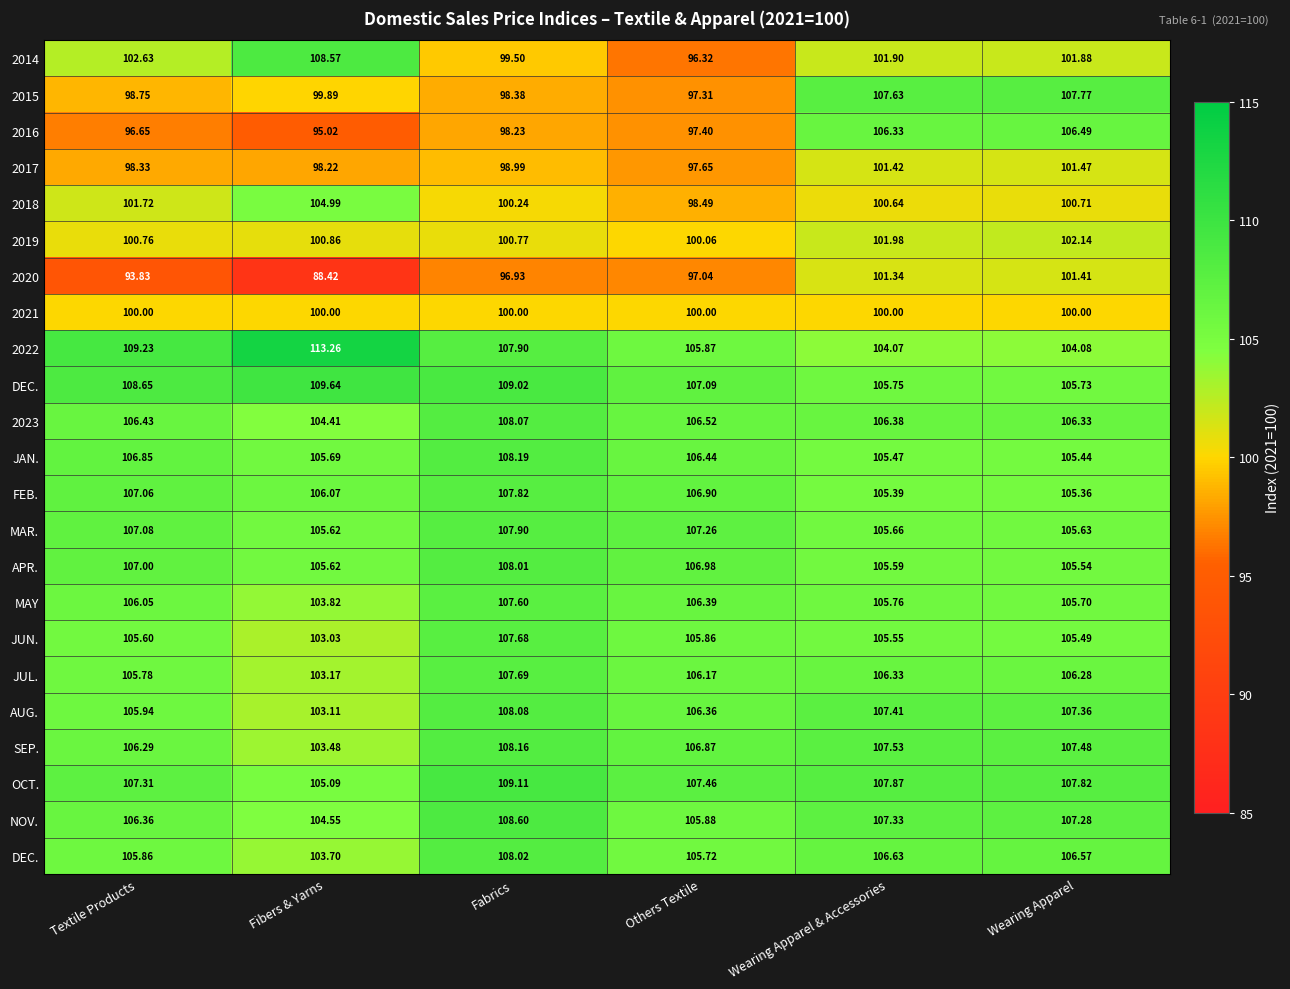

What is the greatest value displayed?

113.3